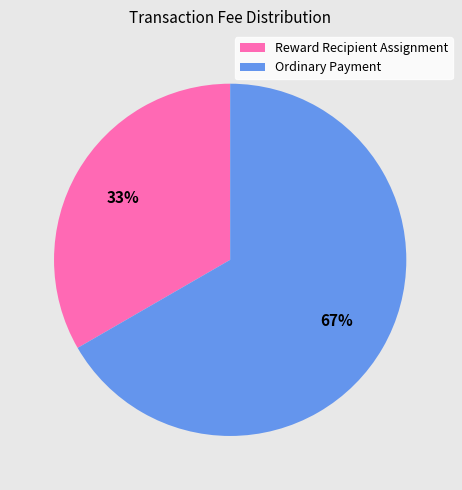

The Ordinary Payment slice represents 67% of the pie. True or false?

True